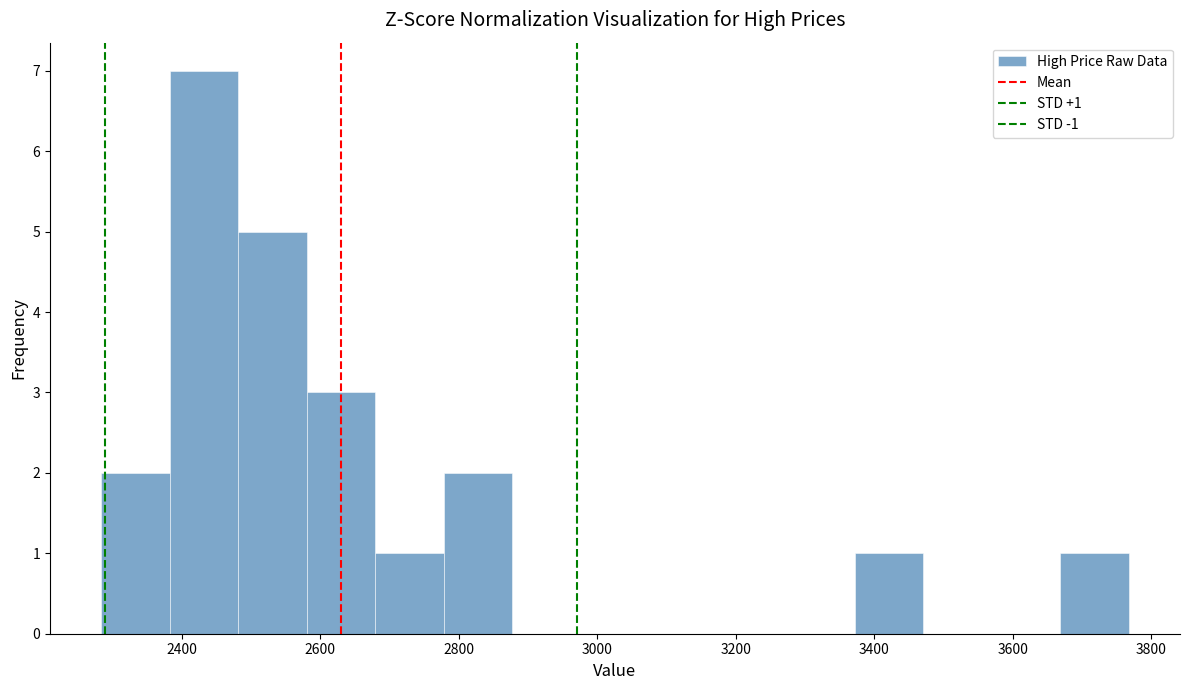

Which range on the x-axis has the tallest bar?

2380 to 2480